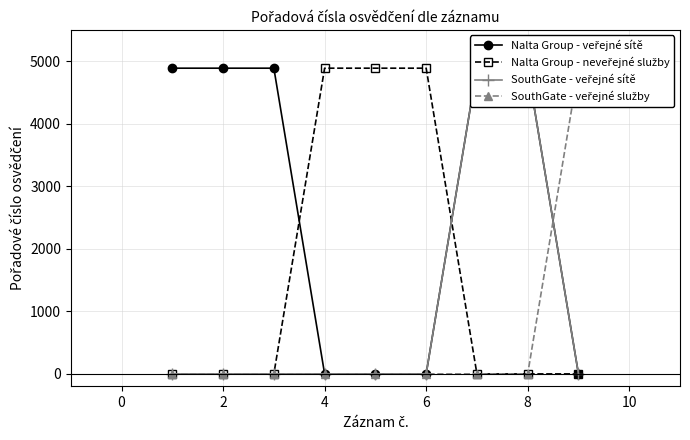

What is the maximum value shown in the chart?

4888